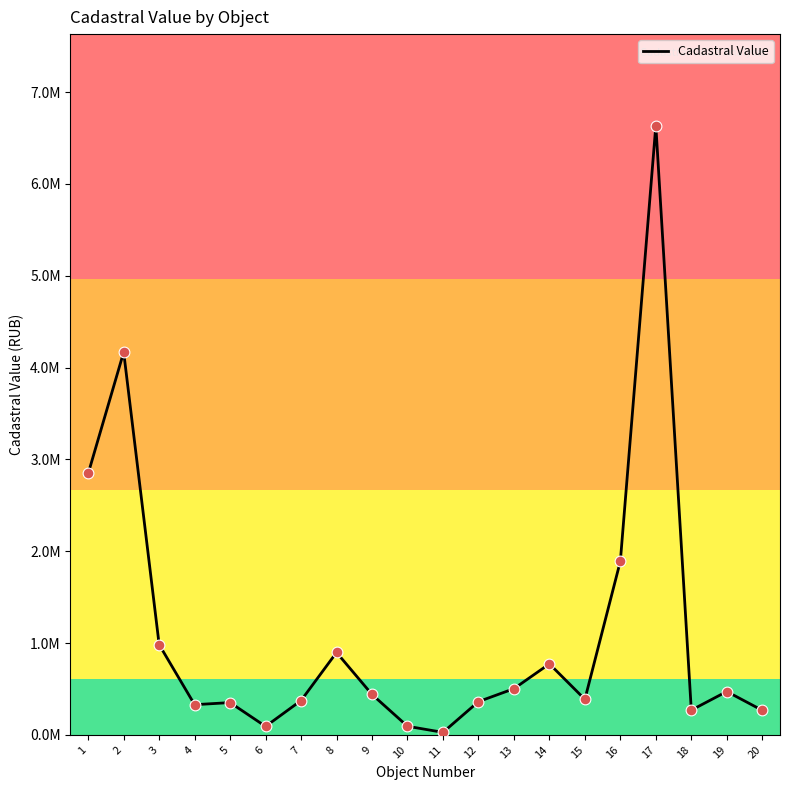

Does the chart have visible grid lines?

No